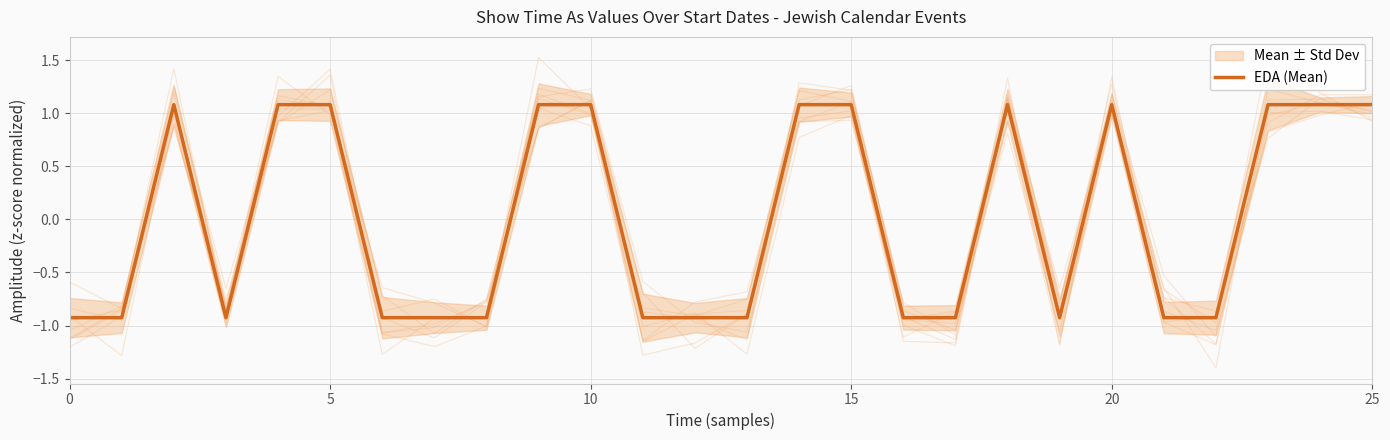

Does the chart have visible grid lines?

Yes